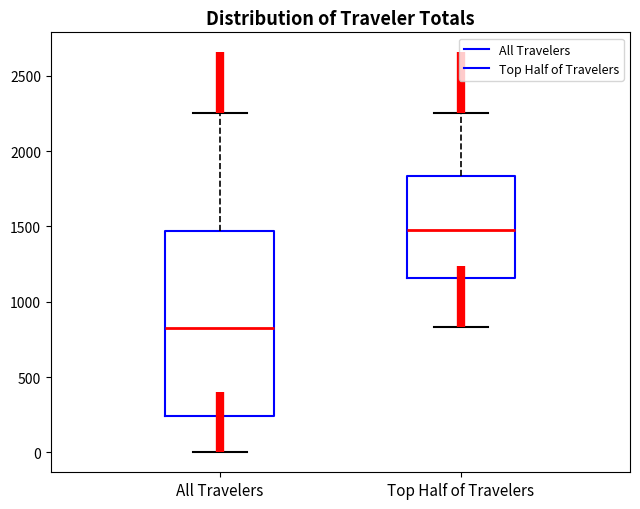

Reading left to right, transcribe this box plot: for each box, give where its median line is, the range the box spans, and where its two whiskers end, as read against the y-axis. The values are not printed on the chart, so give them approximately, as read against the axis.

All Travelers: median 850, box 250 to 1450, whiskers 0 to 2250
Top Half of Travelers: median 1500, box 1150 to 1850, whiskers 850 to 2250